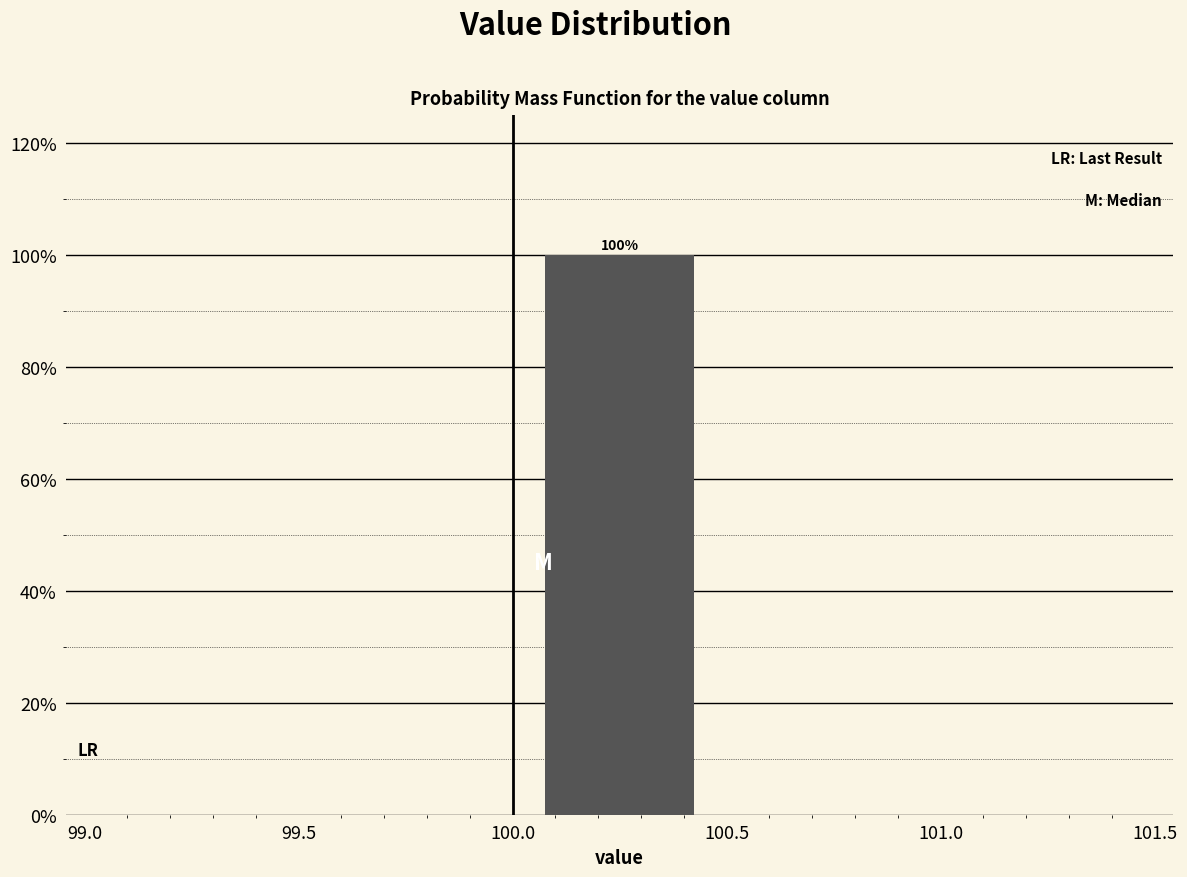

Which range on the x-axis has the tallest bar?

100.0 to 100.5